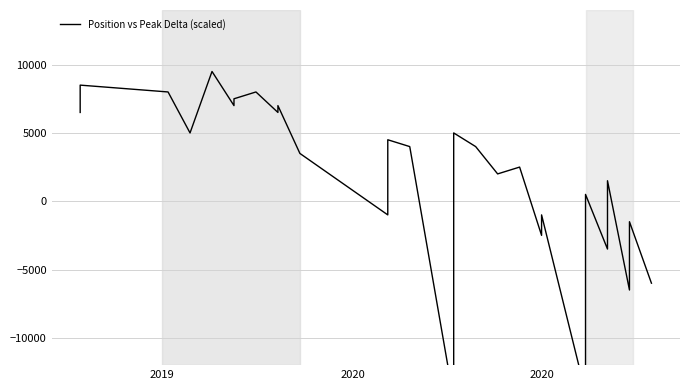

True or false: the data has more than 2 interior local peaks.

True